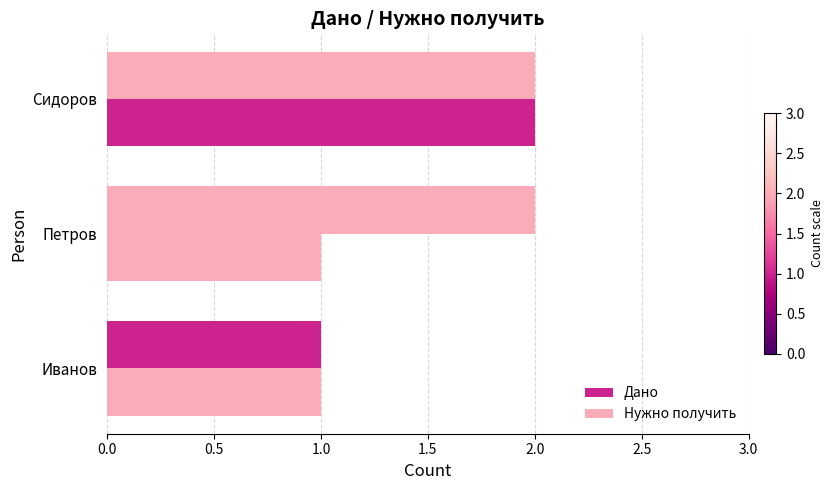

How many data points does each series have?

3